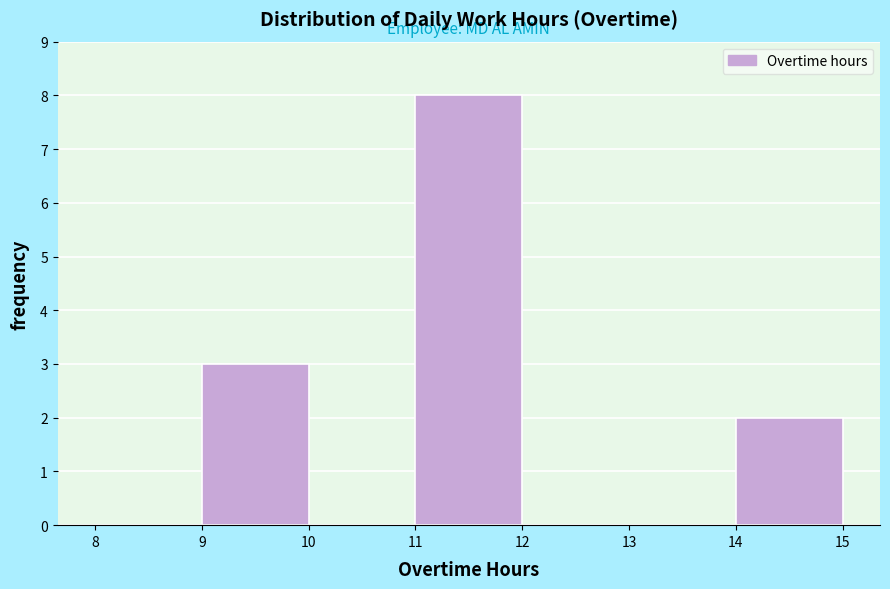

Reading left to right, transcribe this chart: for each bar, give the range it covers on the x-axis and its height. The values are not printed on the chart, so give them approximately, as read against the axis.

8 to 9: 0
9 to 10: 3
10 to 11: 0
11 to 12: 8
12 to 13: 0
13 to 14: 0
14 to 15: 2